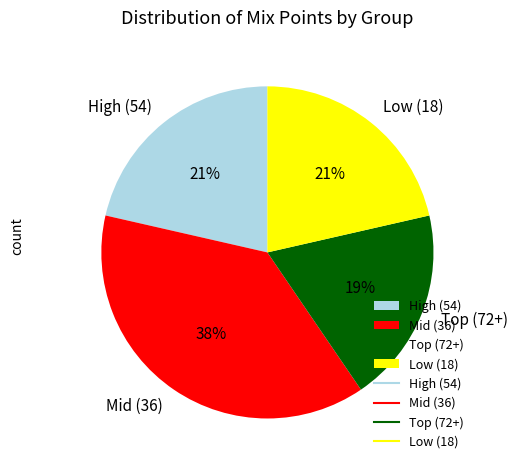

Which slice is the largest?

Mid (36)